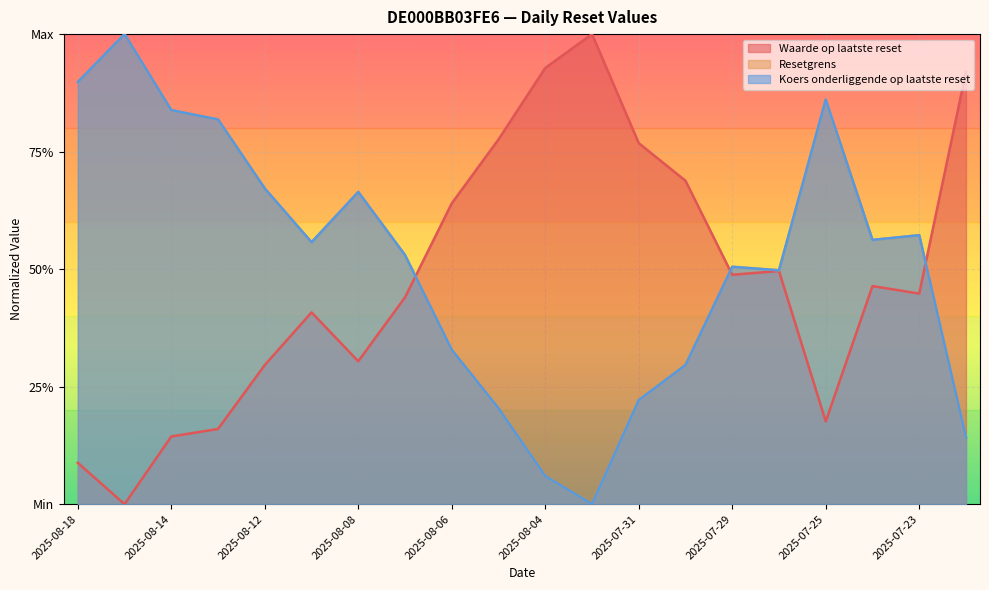

Which category has the lowest value in the Koers onderliggende op laatste reset series?

2025-08-01